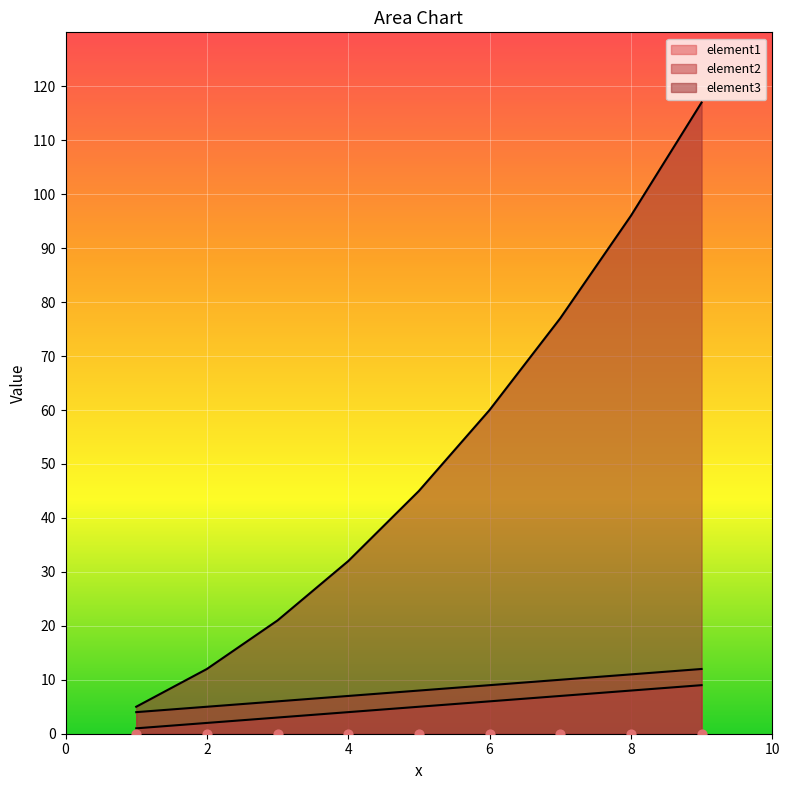

Which series reaches the maximum Y coordinate?

element3